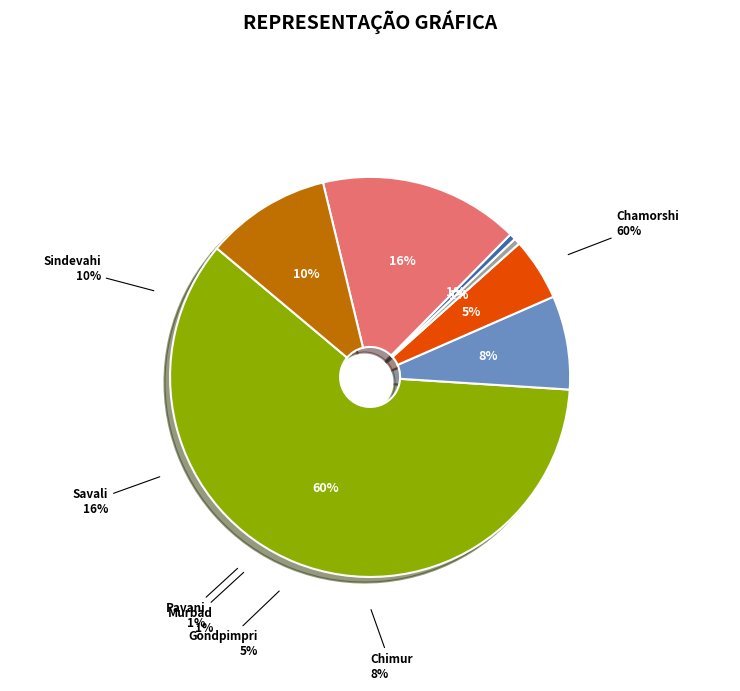

What percentage do Sindevahi and Pavani together represent?

10.6%